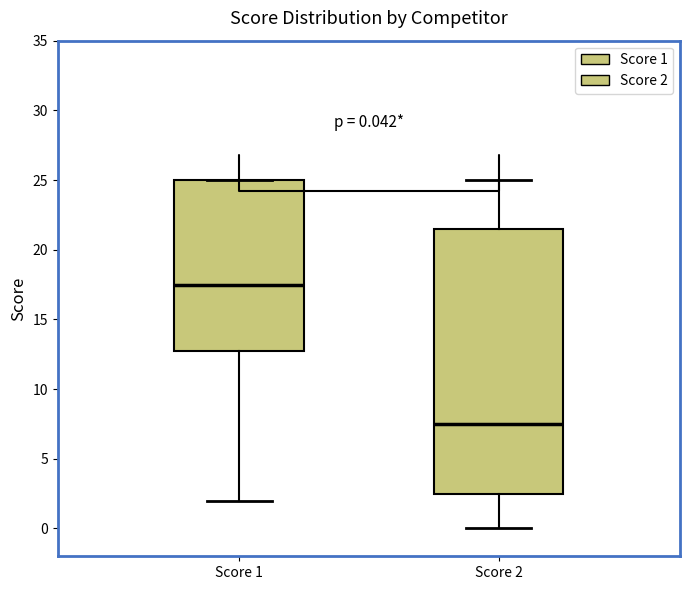

Comparing the boxes themselves (not the whiskers), which one is the tallest?

Score 2